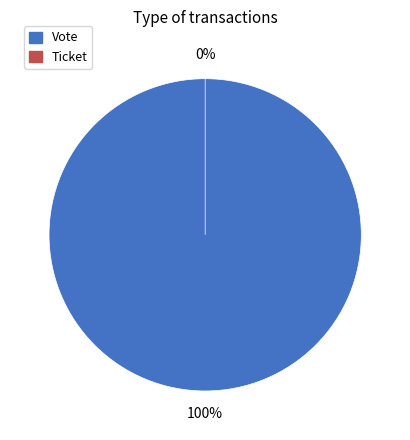

Is there a majority slice in this chart?

Yes